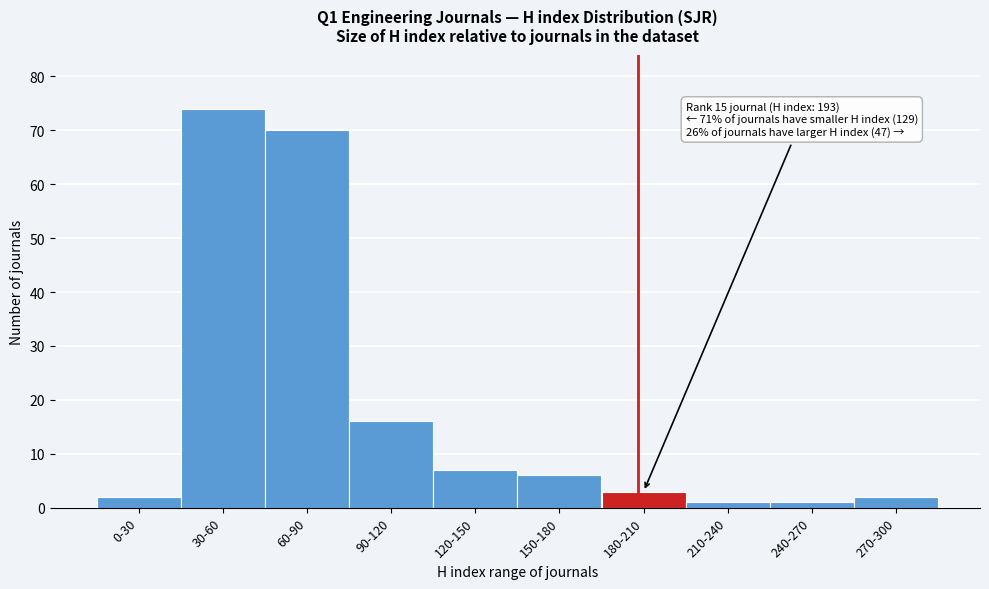

Reading left to right, extract all data points from this chart.

2	74	70	16	7	6	3	1	1	2